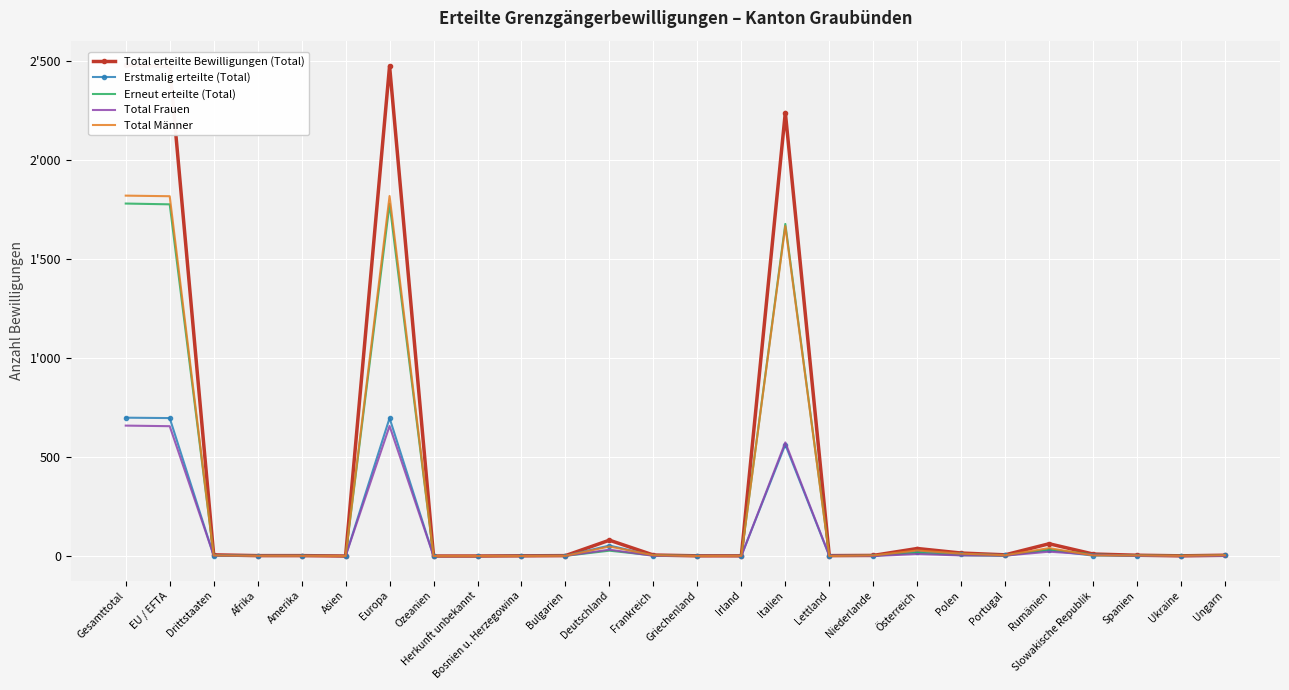

What is the sum of all Erstmalig erteilte (Total) values?

2794